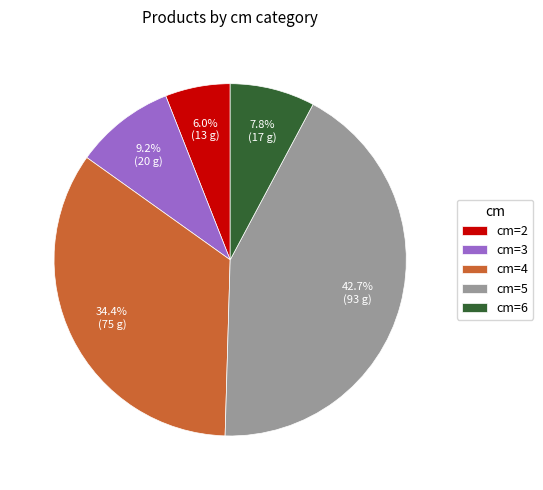

Rank the categories by value from lowest to highest.

cm=2, cm=6, cm=3, cm=4, cm=5